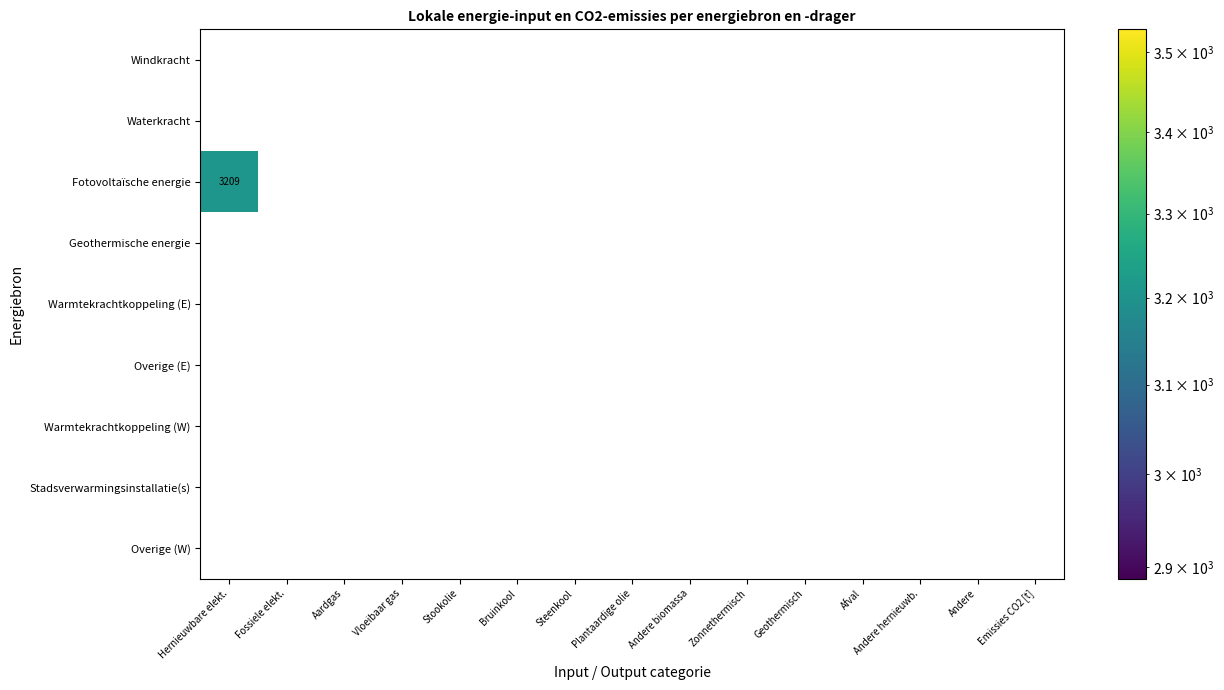

Which series changed the most between Hernieuwbare elekt. and Geothermisch?

Fotovoltaïsche energie